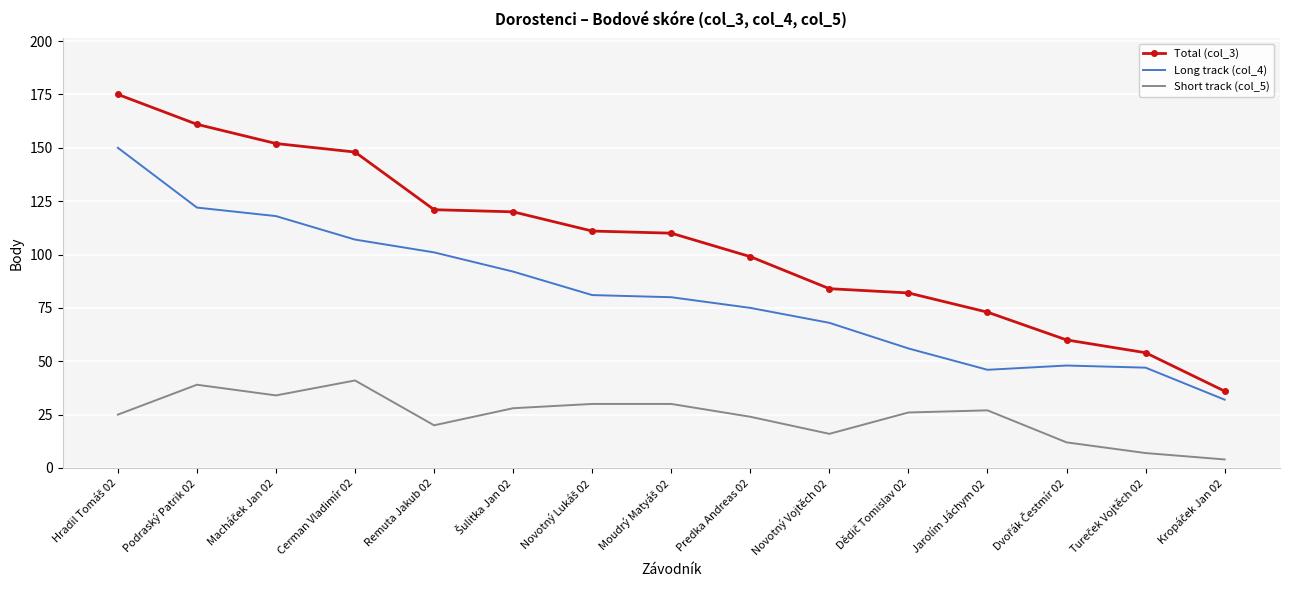

What is the minimum value for Long track (col_4)?

32